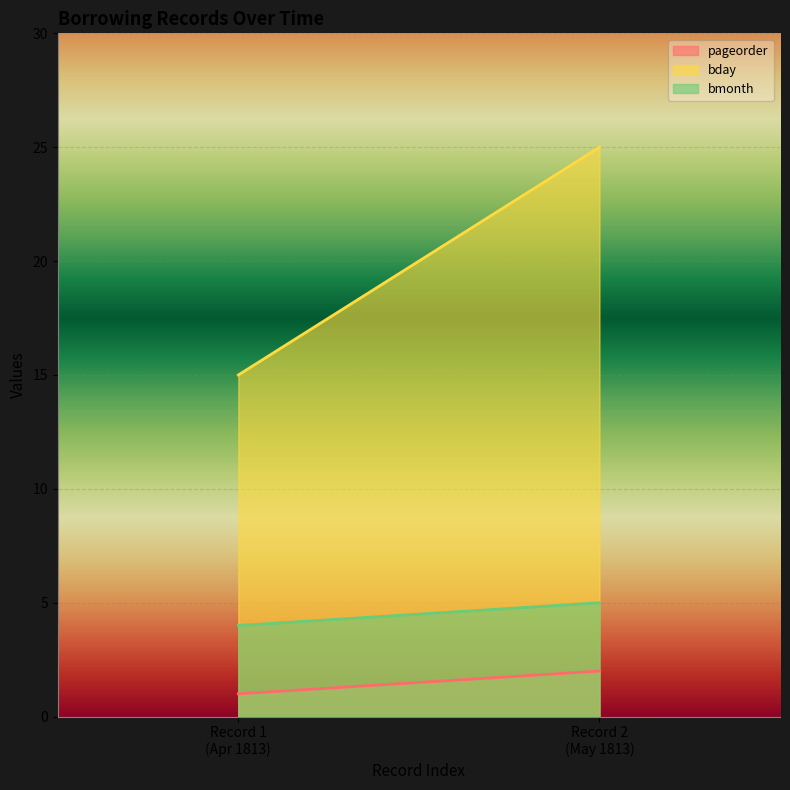

Count the number of categories in the chart.

2